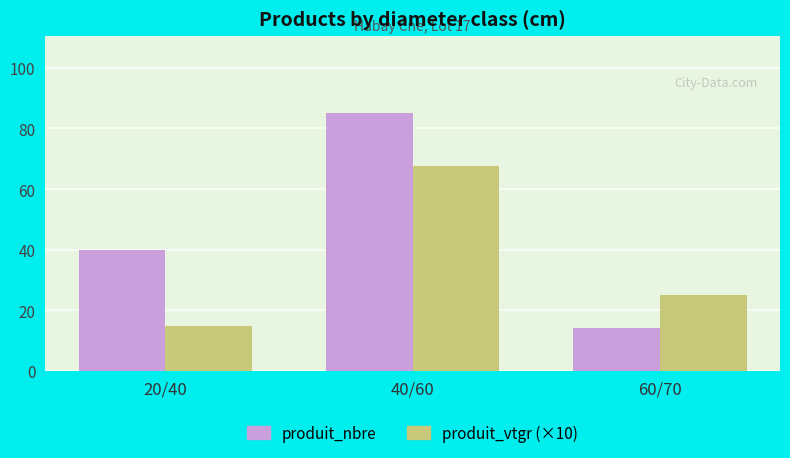

Reading left to right, transcribe all the data shown in this chart.

produit_nbre: 20/40=40.0	40/60=85.0	60/70=14.0
produit_vtgr (×10): 20/40=14.8	40/60=67.5	60/70=25.1